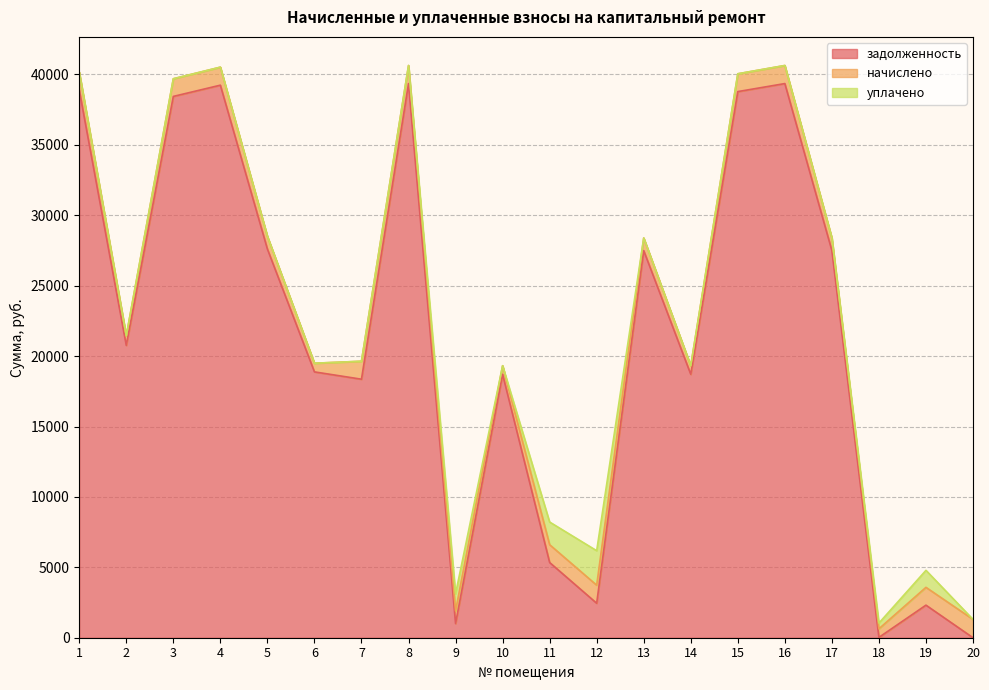

At which label is уплачено closest to 1224?

9